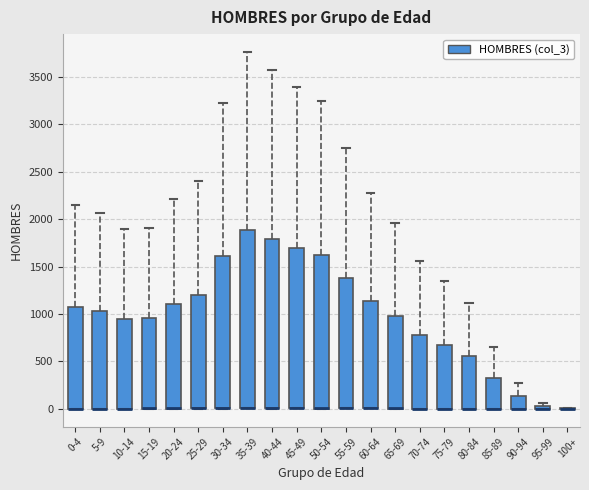

Where is the lower edge of the box for 95-99 on the y-axis? The values are not printed on the chart, so give them approximately, as read against the axis.

0